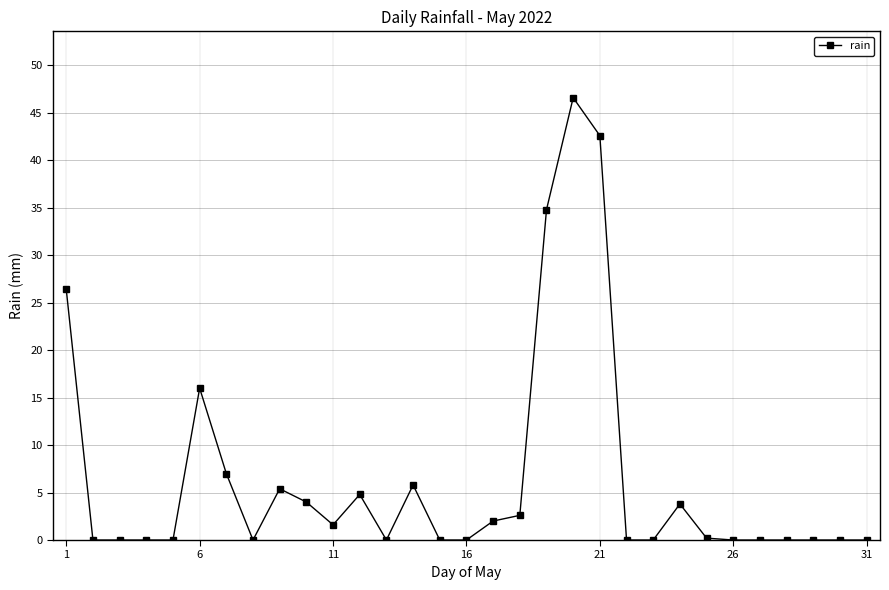

What is the greatest value displayed?

46.6